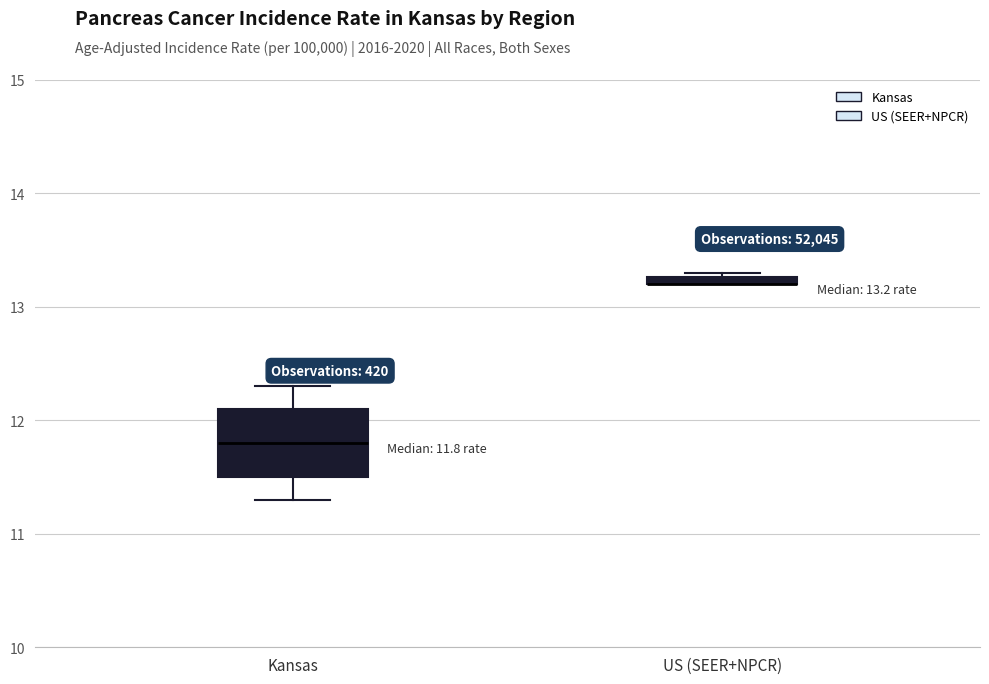

Which box is the tallest, from its lower edge to its upper edge?

Kansas